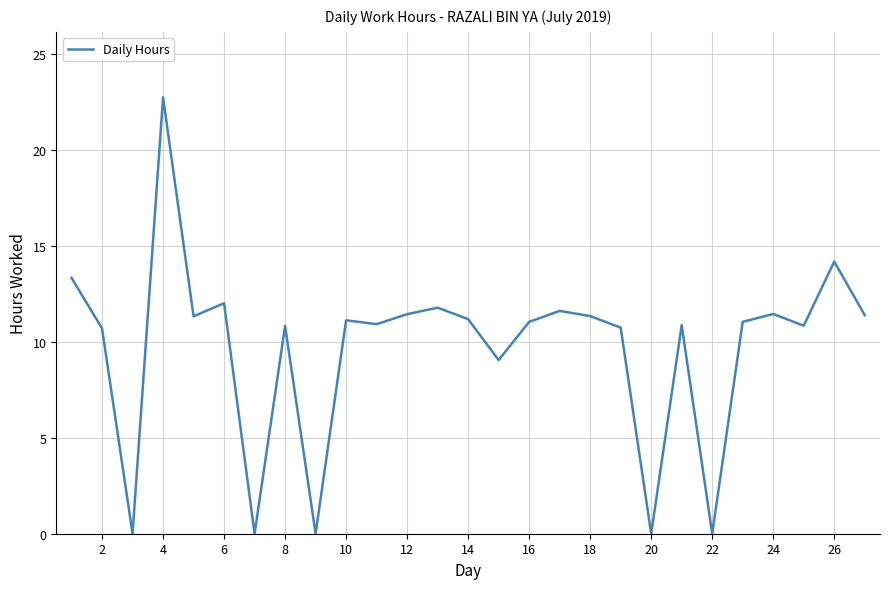

What is the greatest value displayed?

22.7